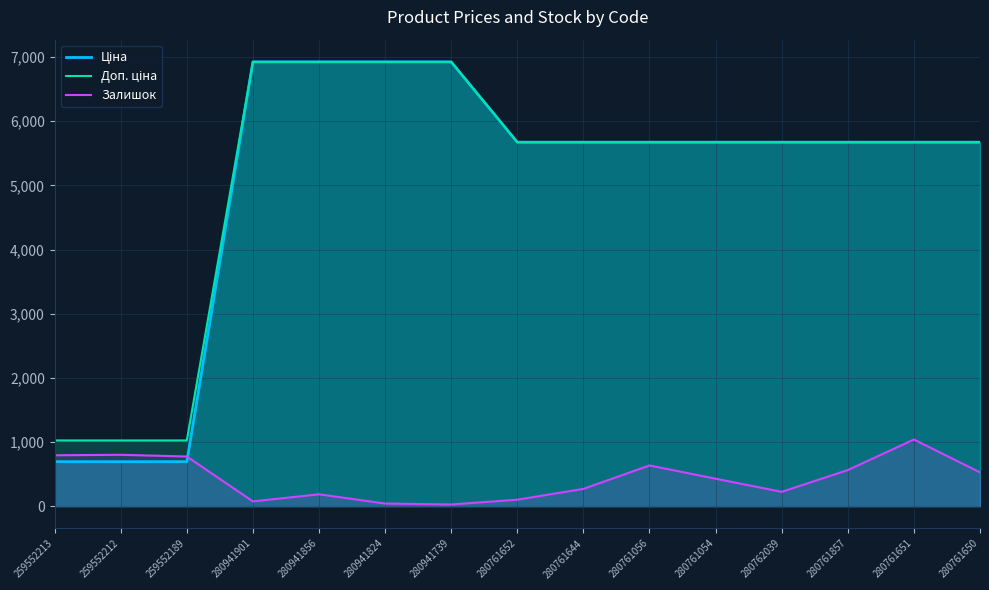

What is the difference between the maximum and second lowest values in the Доп. ціна series?

5901.0